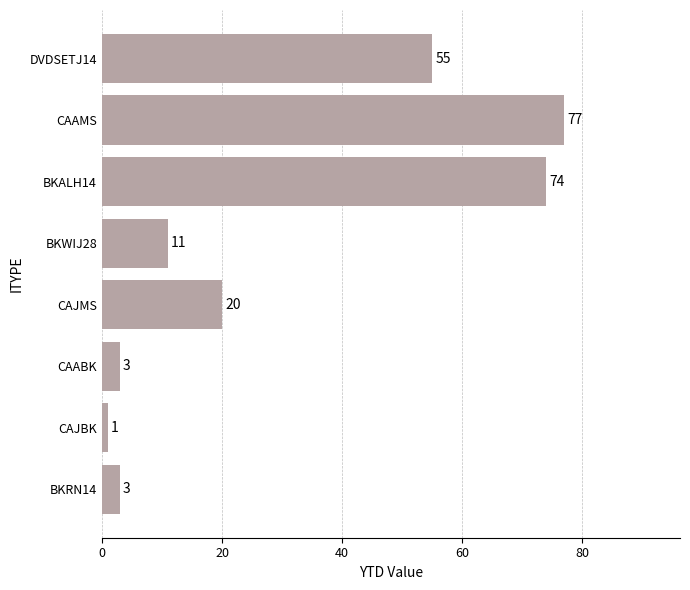

Between CAAMS and DVDSETJ14, which is larger?

CAAMS